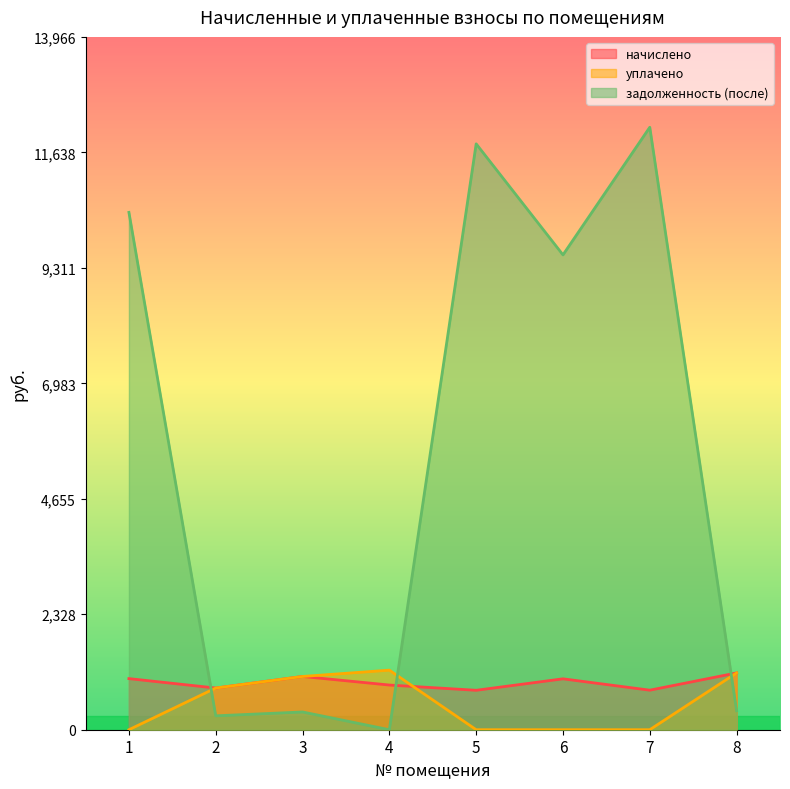

Where does the начислено series first go above 1026?

1